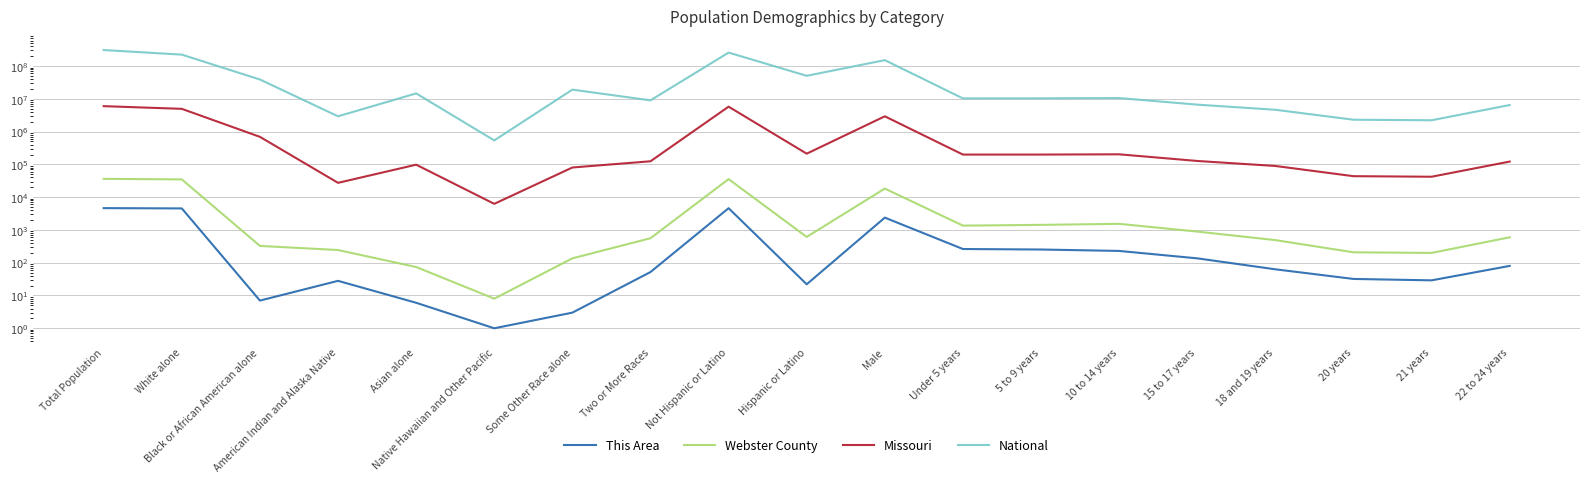

In National, how many points are lower than both neighbors (excluding endpoints)?

6